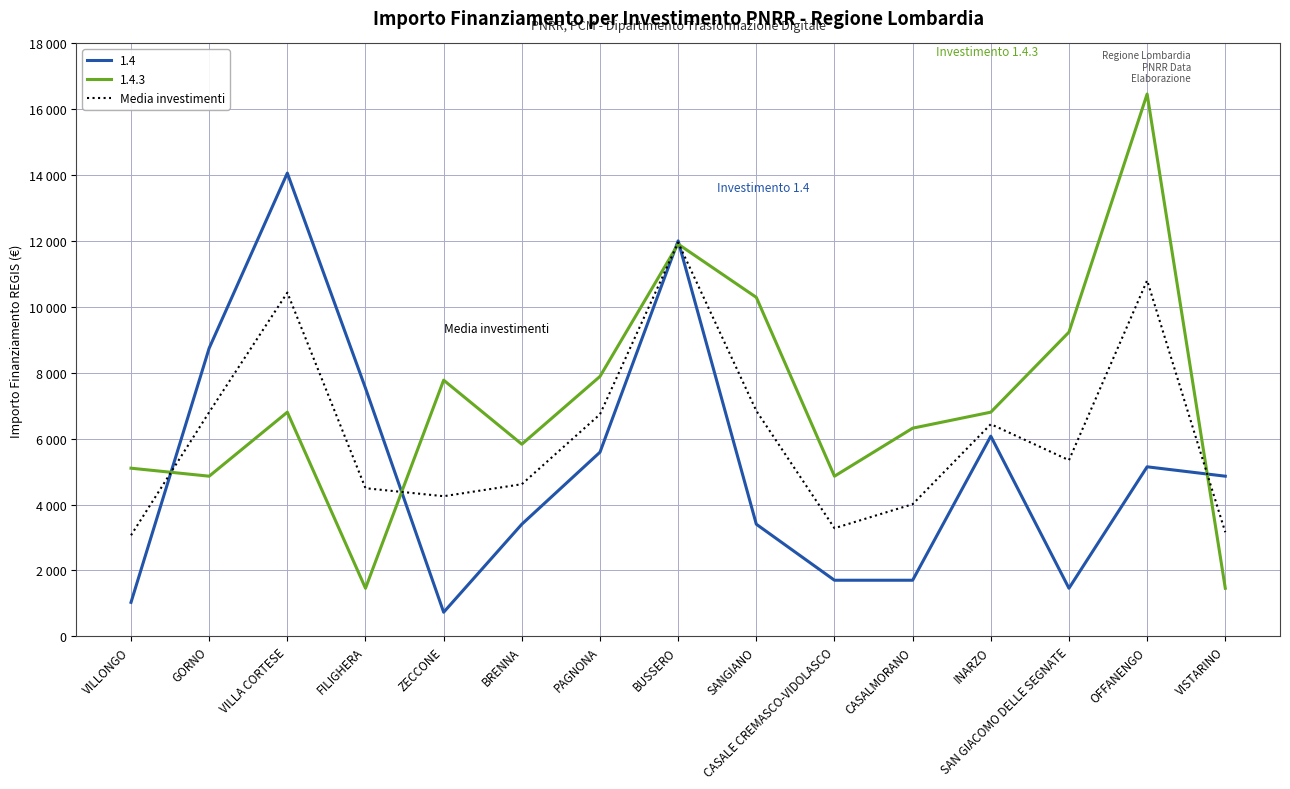

Does the chart have visible grid lines?

Yes